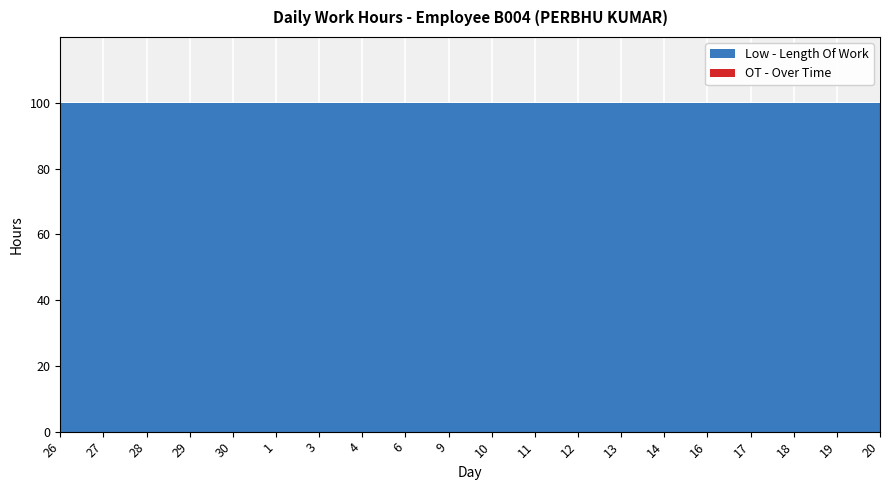

Which category has the lowest value across all series?

26